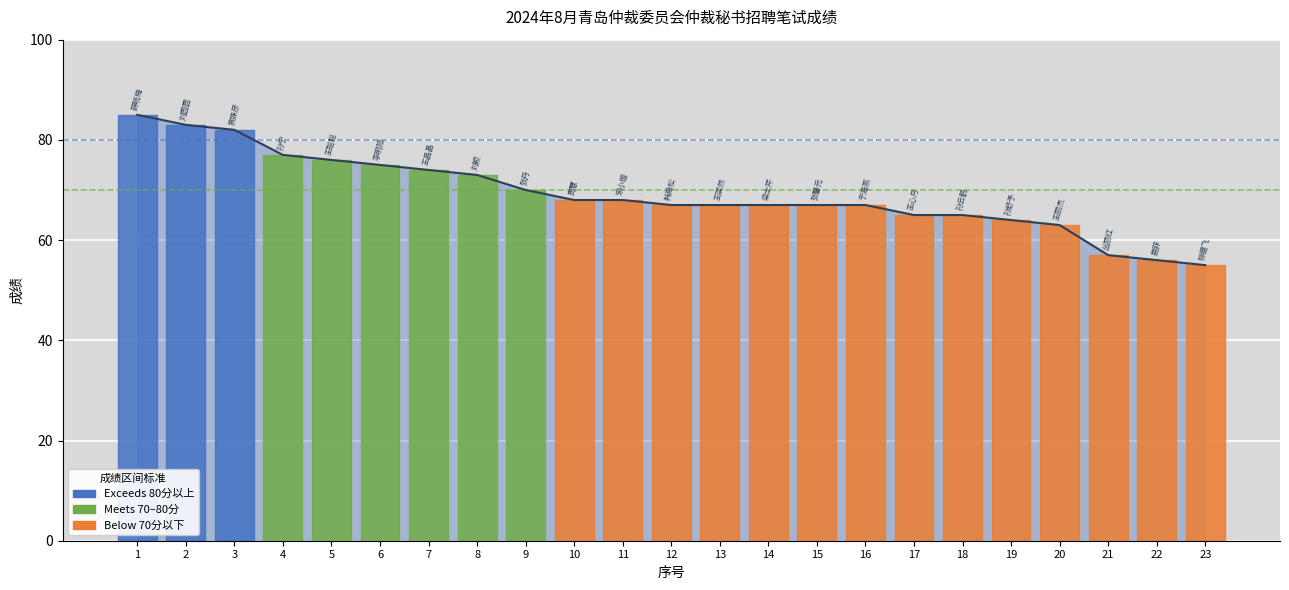

What is the difference between the maximum and minimum values?

30